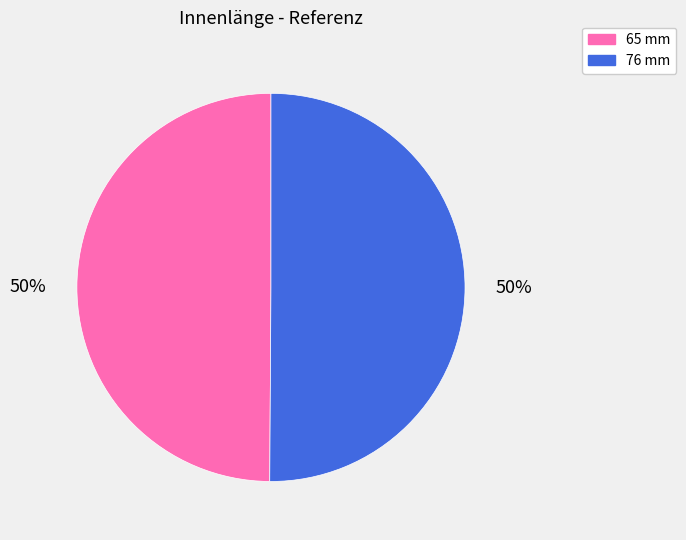

Do 65 mm and 76 mm together represent more than half of the pie?

Yes